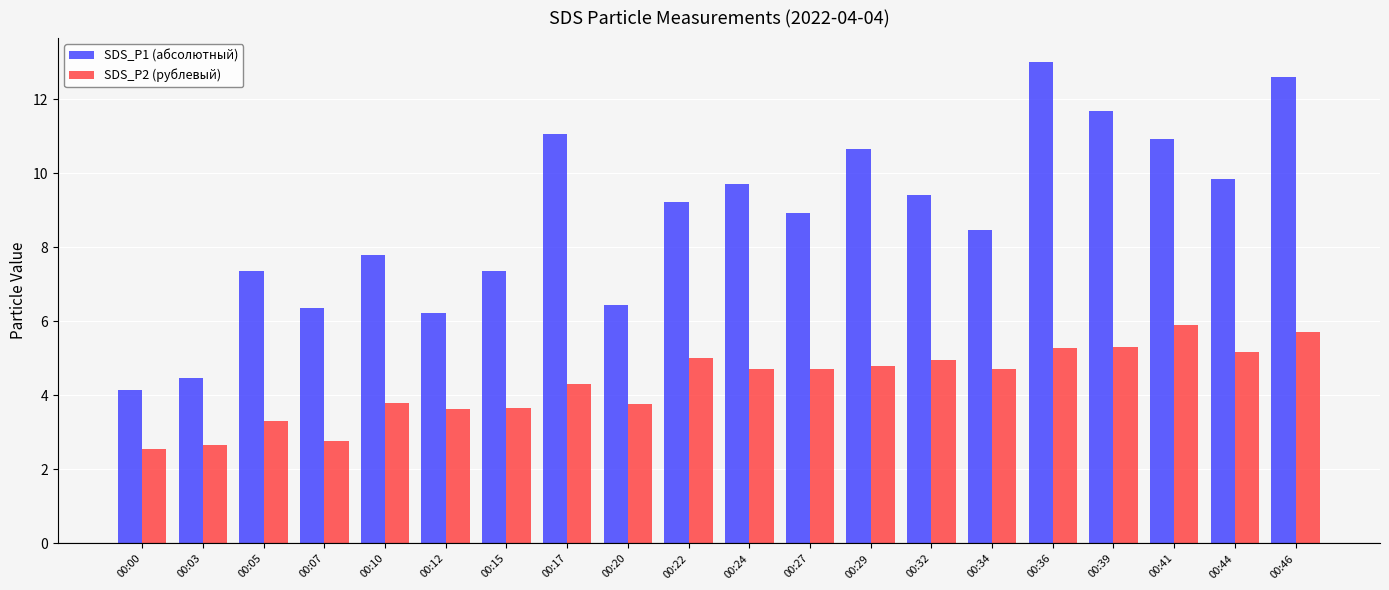

At which label does SDS_P1 (абсолютный) reach its peak?

00:36